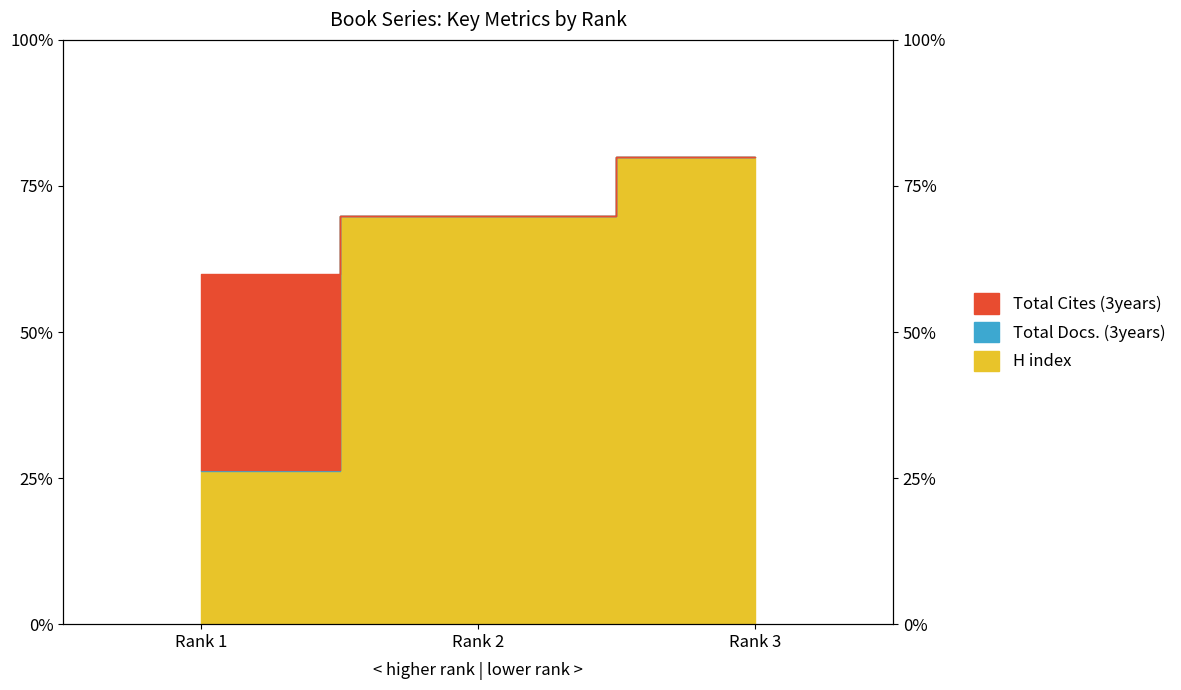

What is the average value of the H index series?

58.7